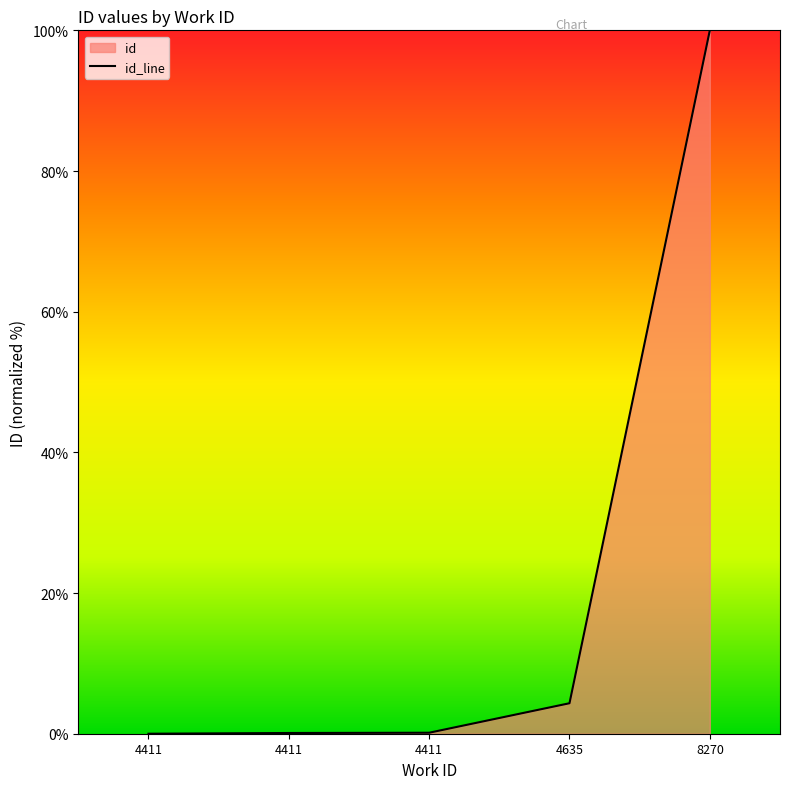

What is the greatest value displayed?

100.0